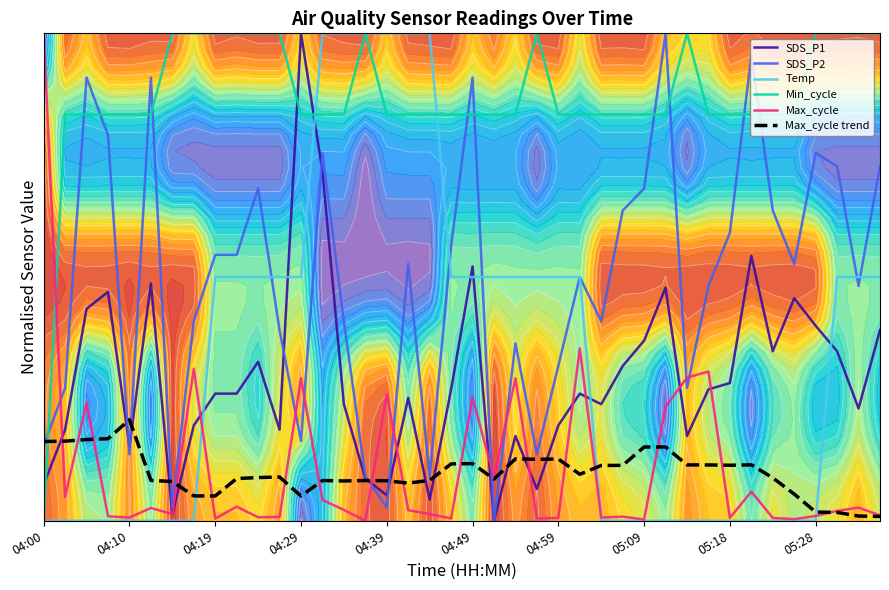

What is the spread (max minus min) of values at 17?

1.0